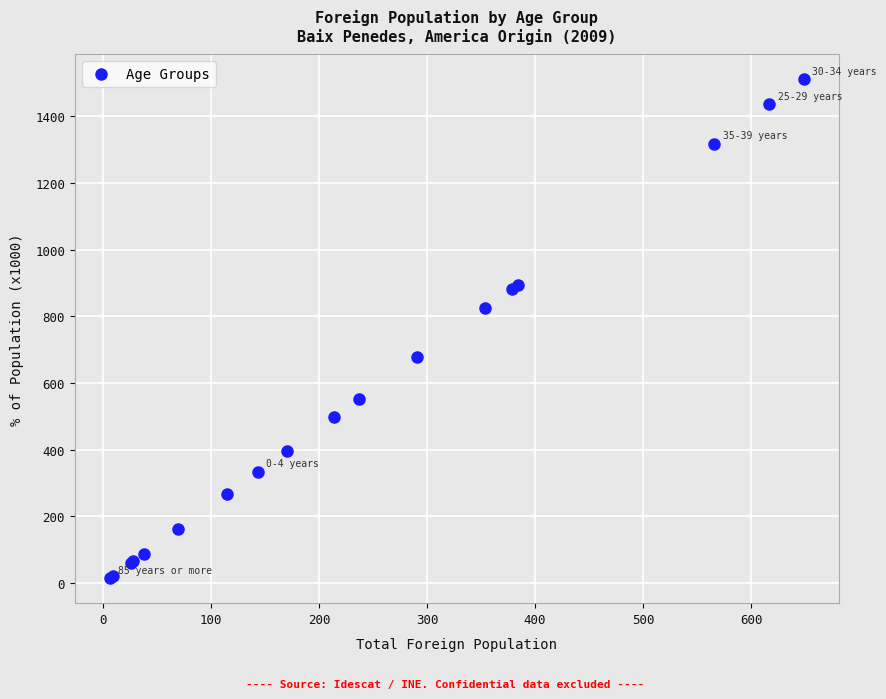

What Y value in the scatter plot is closest to 762?

824